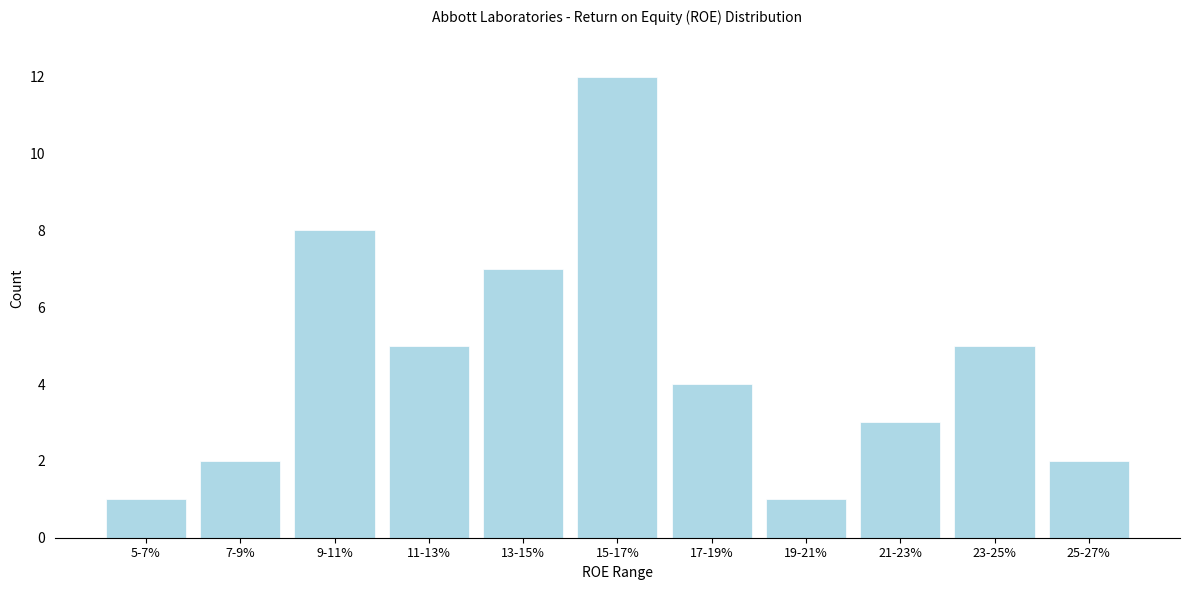

Reading left to right, list all the values displayed in this chart.

1	2	8	5	7	12	4	1	3	5	2